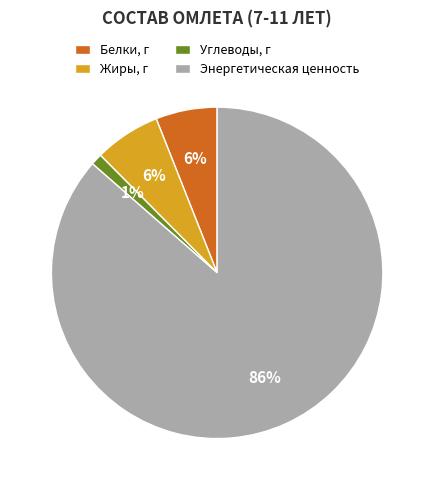

Between Жиры, г and Энергетическая ценность, which is larger?

Энергетическая ценность